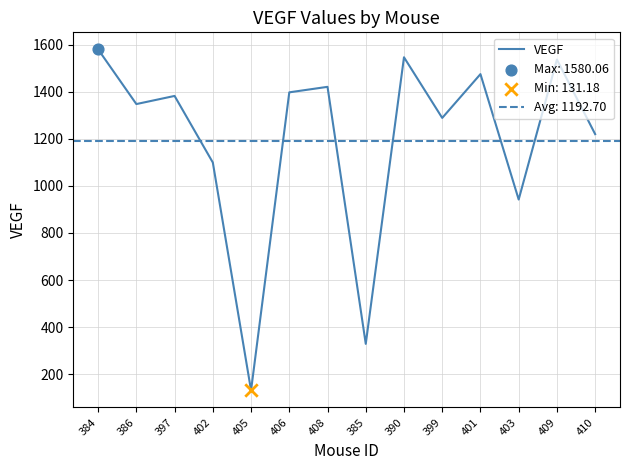

Approximately how many times larger is the value at 385 compared to 399?

0.3